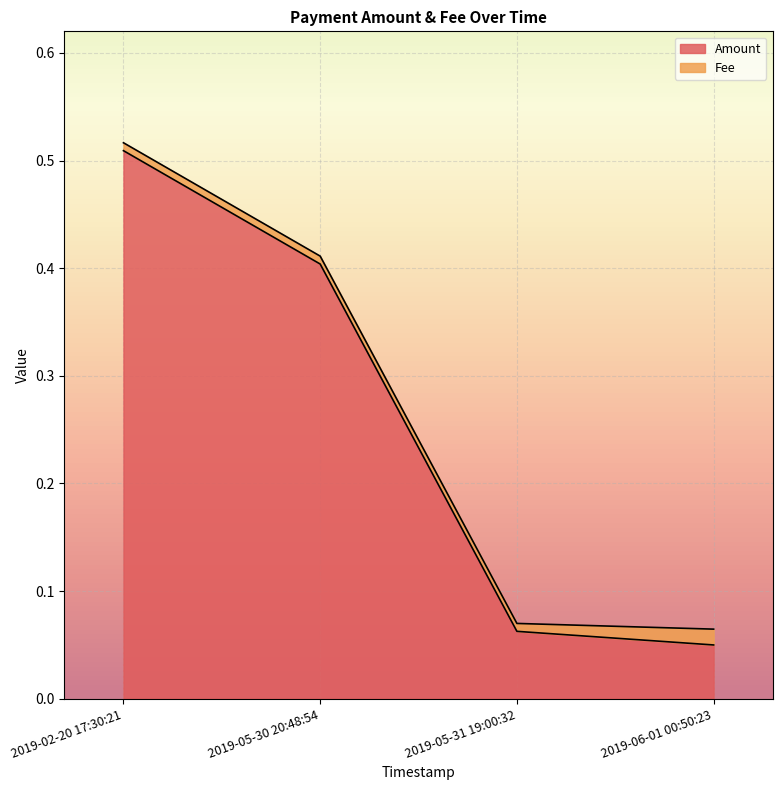

What is the label of the 3rd point from the right?

2019-05-30 20:48:54